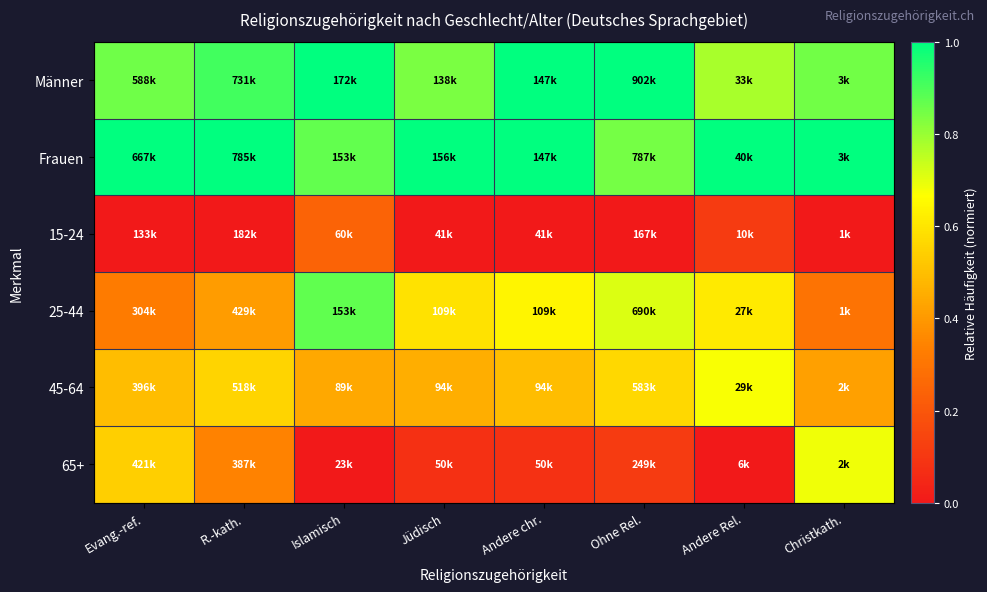

List the series in order of their peak value, highest first.

Männer, Frauen, 25-44, 65+, 45-64, 15-24